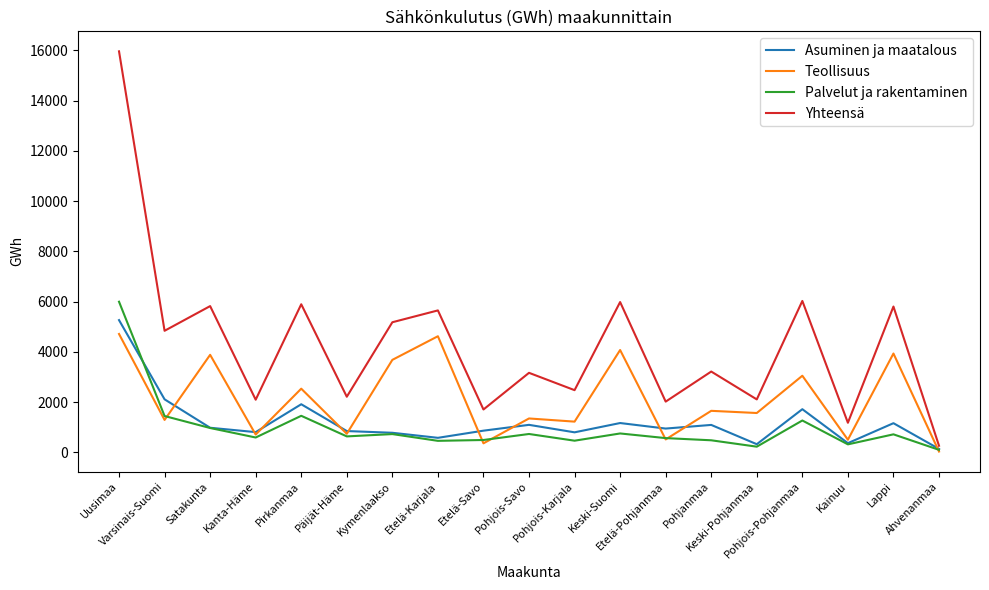

Count the number of categories in the chart.

19